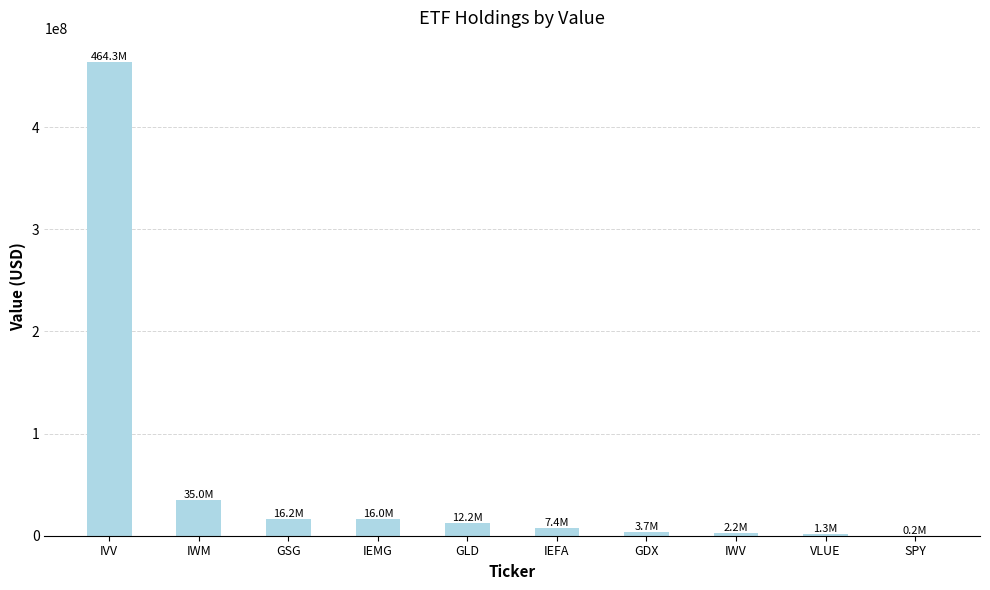

Which has a higher value, IWM or IWV?

IWM